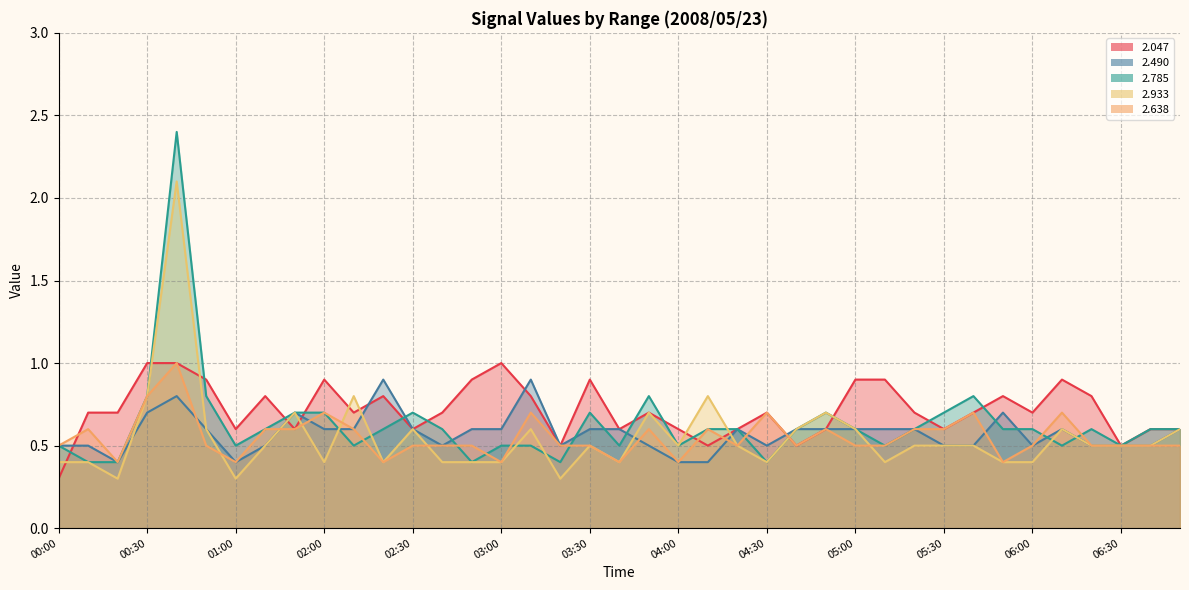

Reading right to left, transcribe all the data shown in this chart.

  2.047: 06:50=0.6	06:40=0.6	06:30=0.5	06:20=0.8	06:10=0.9	06:00=0.7	05:50=0.8	05:40=0.7	05:30=0.6	05:20=0.7	05:10=0.9	05:00=0.9	04:50=0.6	04:40=0.5	04:30=0.7	04:20=0.6	04:10=0.5	04:00=0.6	03:50=0.7	03:40=0.6	03:30=0.9	03:20=0.5	03:10=0.8	03:00=1.0	02:50=0.9	02:40=0.7	02:30=0.6	02:20=0.8	02:10=0.7	02:00=0.9	01:20=0.6	01:10=0.8	01:00=0.6	00:50=0.9	00:40=1.0	00:30=1.0	00:20=0.7	00:10=0.7	00:00=0.3
  2.490: 06:50=0.6	06:40=0.5	06:30=0.5	06:20=0.5	06:10=0.6	06:00=0.5	05:50=0.7	05:40=0.5	05:30=0.5	05:20=0.6	05:10=0.6	05:00=0.6	04:50=0.6	04:40=0.6	04:30=0.5	04:20=0.6	04:10=0.4	04:00=0.4	03:50=0.5	03:40=0.6	03:30=0.6	03:20=0.5	03:10=0.9	03:00=0.6	02:50=0.6	02:40=0.5	02:30=0.6	02:20=0.9	02:10=0.6	02:00=0.6	01:20=0.7	01:10=0.5	01:00=0.4	00:50=0.6	00:40=0.8	00:30=0.7	00:20=0.4	00:10=0.5	00:00=0.5
  2.785: 06:50=0.6	06:40=0.6	06:30=0.5	06:20=0.6	06:10=0.5	06:00=0.6	05:50=0.6	05:40=0.8	05:30=0.7	05:20=0.6	05:10=0.5	05:00=0.6	04:50=0.7	04:40=0.6	04:30=0.4	04:20=0.6	04:10=0.6	04:00=0.5	03:50=0.8	03:40=0.5	03:30=0.7	03:20=0.4	03:10=0.5	03:00=0.5	02:50=0.4	02:40=0.6	02:30=0.7	02:20=0.6	02:10=0.5	02:00=0.7	01:20=0.7	01:10=0.6	01:00=0.5	00:50=0.8	00:40=2.4	00:30=0.8	00:20=0.4	00:10=0.4	00:00=0.5
  2.933: 06:50=0.6	06:40=0.5	06:30=0.5	06:20=0.5	06:10=0.6	06:00=0.4	05:50=0.4	05:40=0.5	05:30=0.5	05:20=0.5	05:10=0.4	05:00=0.6	04:50=0.7	04:40=0.6	04:30=0.4	04:20=0.5	04:10=0.8	04:00=0.5	03:50=0.7	03:40=0.4	03:30=0.5	03:20=0.3	03:10=0.6	03:00=0.4	02:50=0.4	02:40=0.4	02:30=0.6	02:20=0.4	02:10=0.8	02:00=0.4	01:20=0.7	01:10=0.5	01:00=0.3	00:50=0.6	00:40=2.1	00:30=0.8	00:20=0.3	00:10=0.4	00:00=0.4
  2.638: 06:50=0.5	06:40=0.5	06:30=0.5	06:20=0.5	06:10=0.7	06:00=0.5	05:50=0.4	05:40=0.7	05:30=0.6	05:20=0.6	05:10=0.5	05:00=0.5	04:50=0.6	04:40=0.5	04:30=0.7	04:20=0.5	04:10=0.6	04:00=0.4	03:50=0.6	03:40=0.4	03:30=0.5	03:20=0.5	03:10=0.7	03:00=0.4	02:50=0.5	02:40=0.5	02:30=0.5	02:20=0.4	02:10=0.6	02:00=0.7	01:20=0.6	01:10=0.6	01:00=0.4	00:50=0.5	00:40=1.0	00:30=0.8	00:20=0.4	00:10=0.6	00:00=0.5